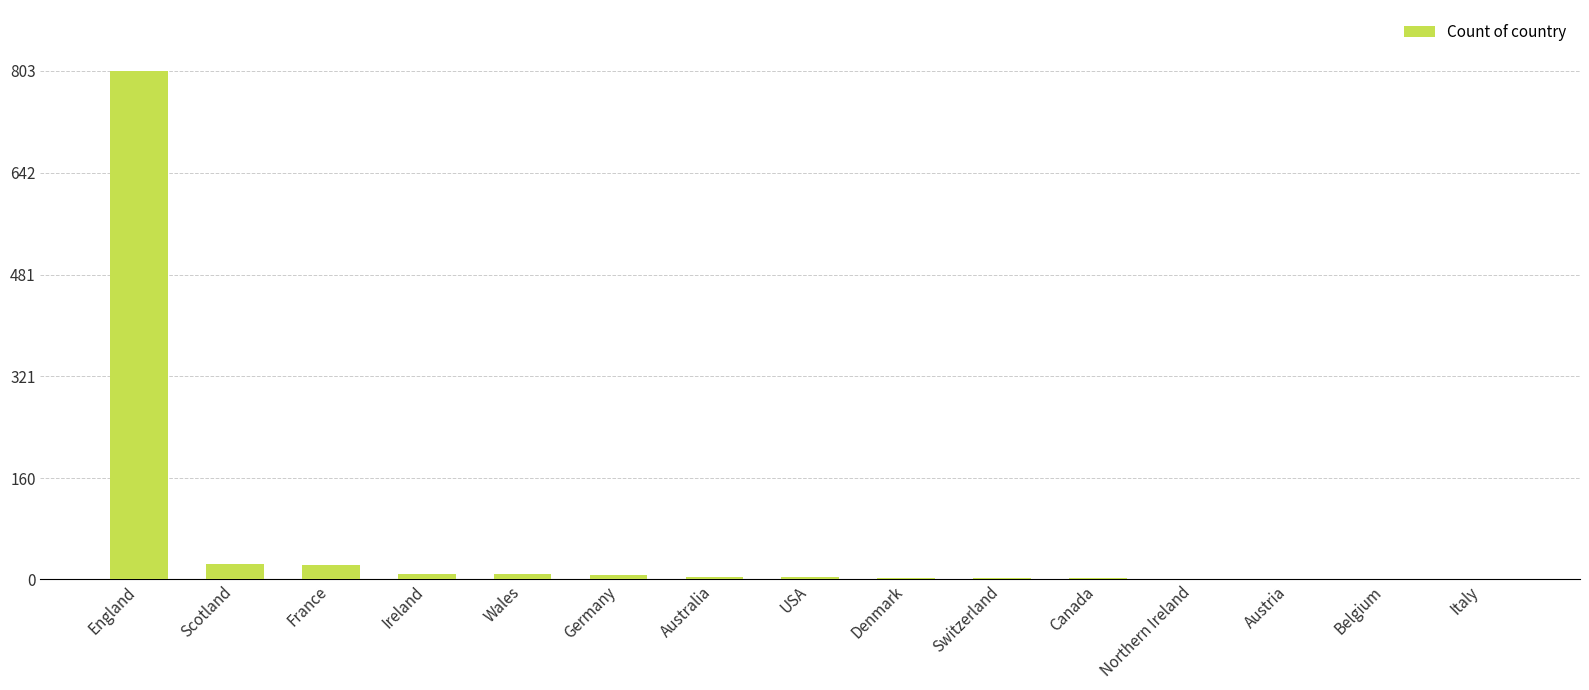

What is the sum of all values?

889